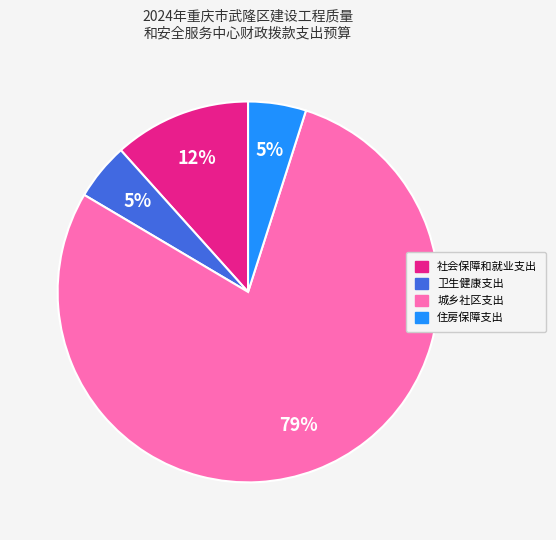

The 社会保障和就业支出 slice represents 12% of the pie. True or false?

True